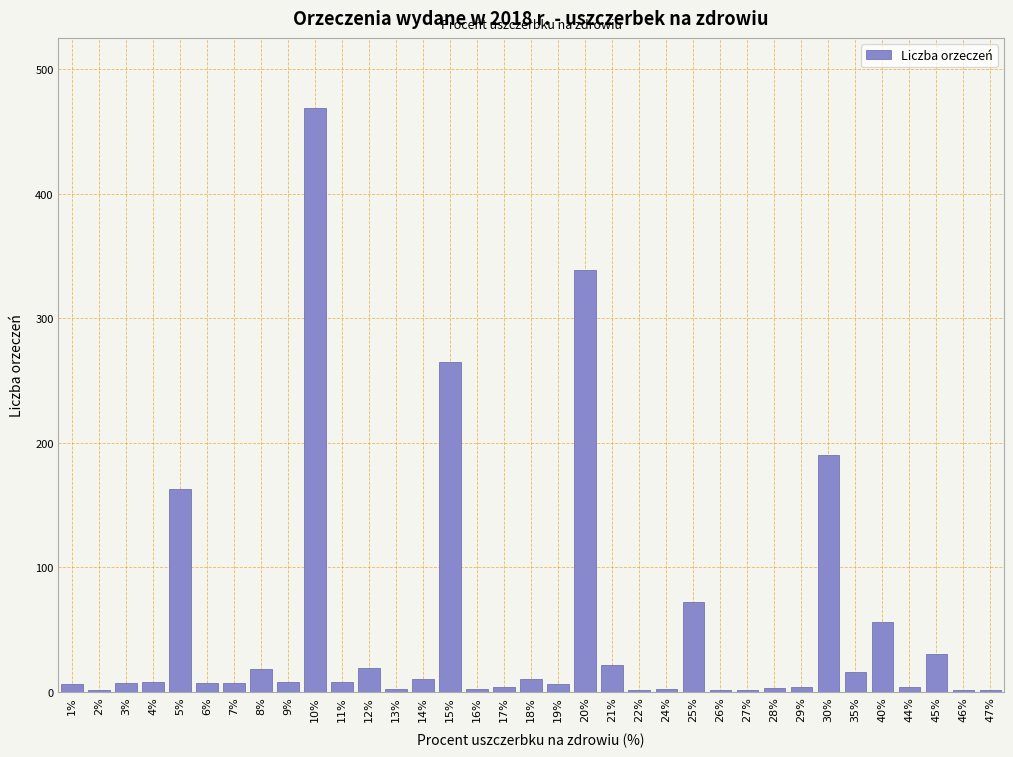

What is the sum of all values?

1762